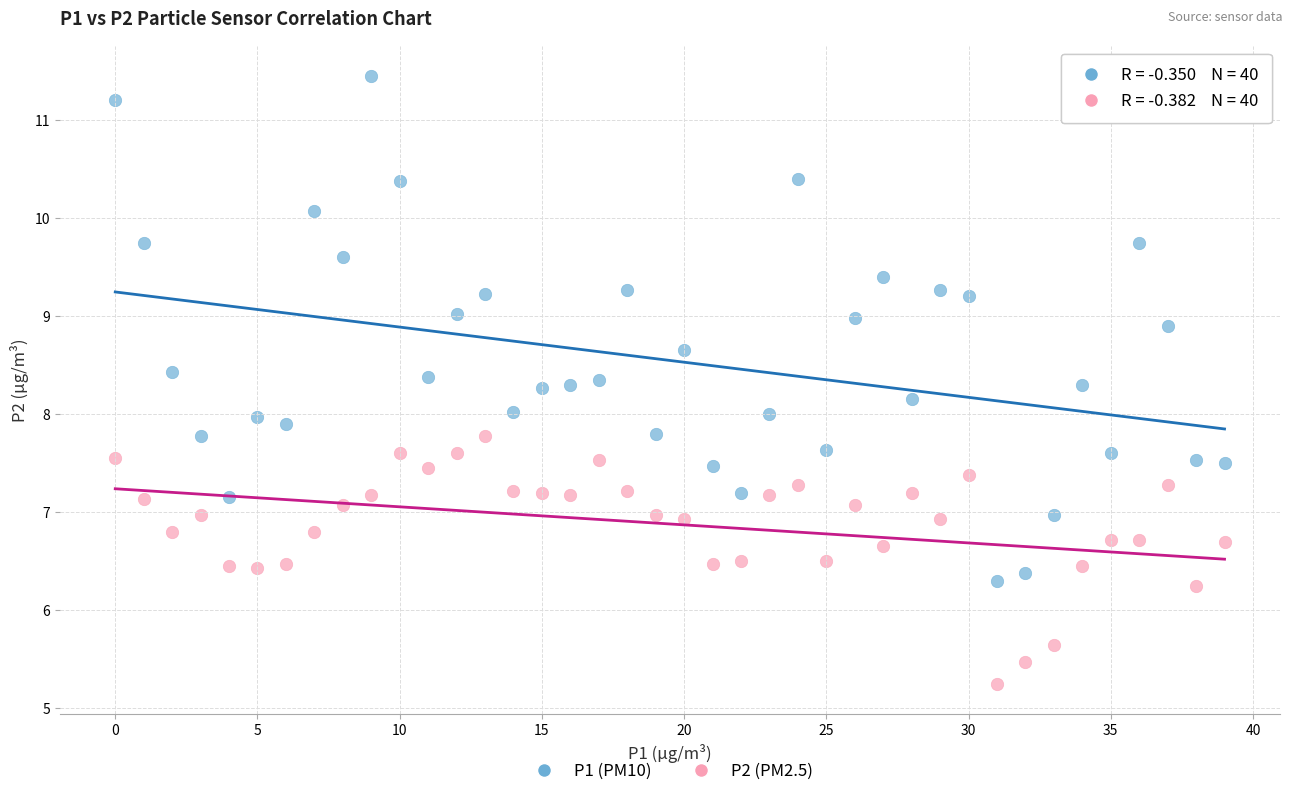

How many points are shown in the scatter plot?

80